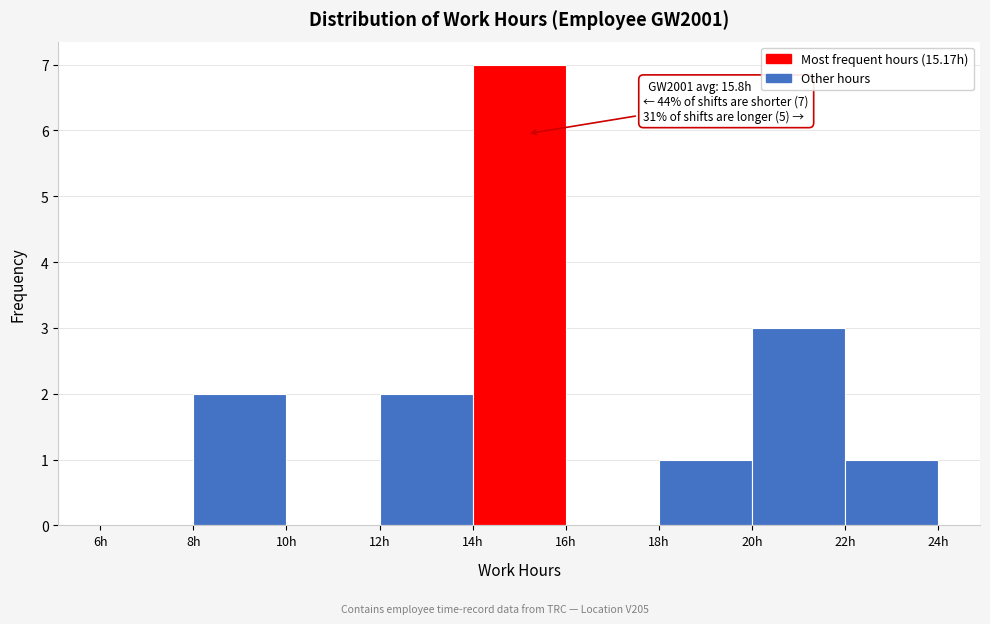

Which range on the x-axis has the tallest bar?

14 to 16